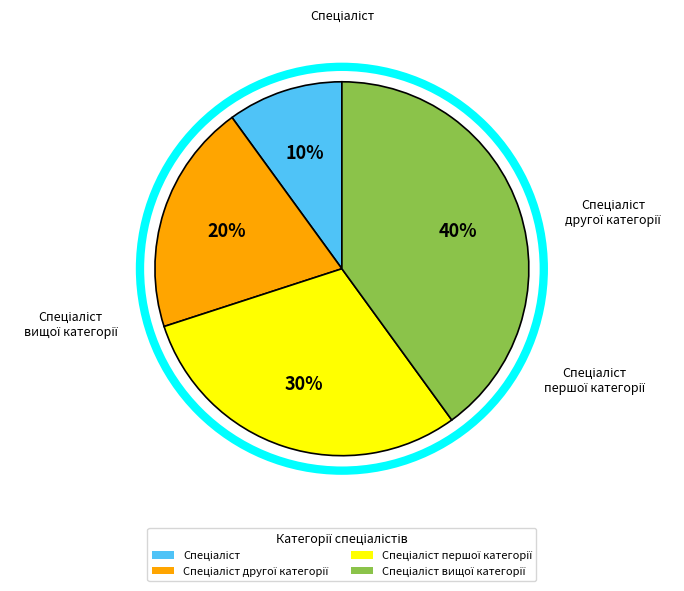

Is there a majority slice in this chart?

No